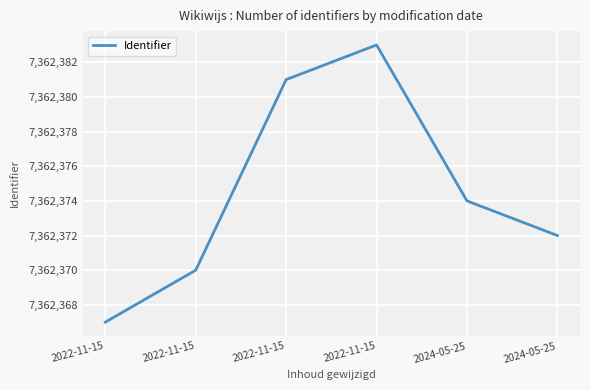

What is the label of the 1st point from the left?

2022-11-15